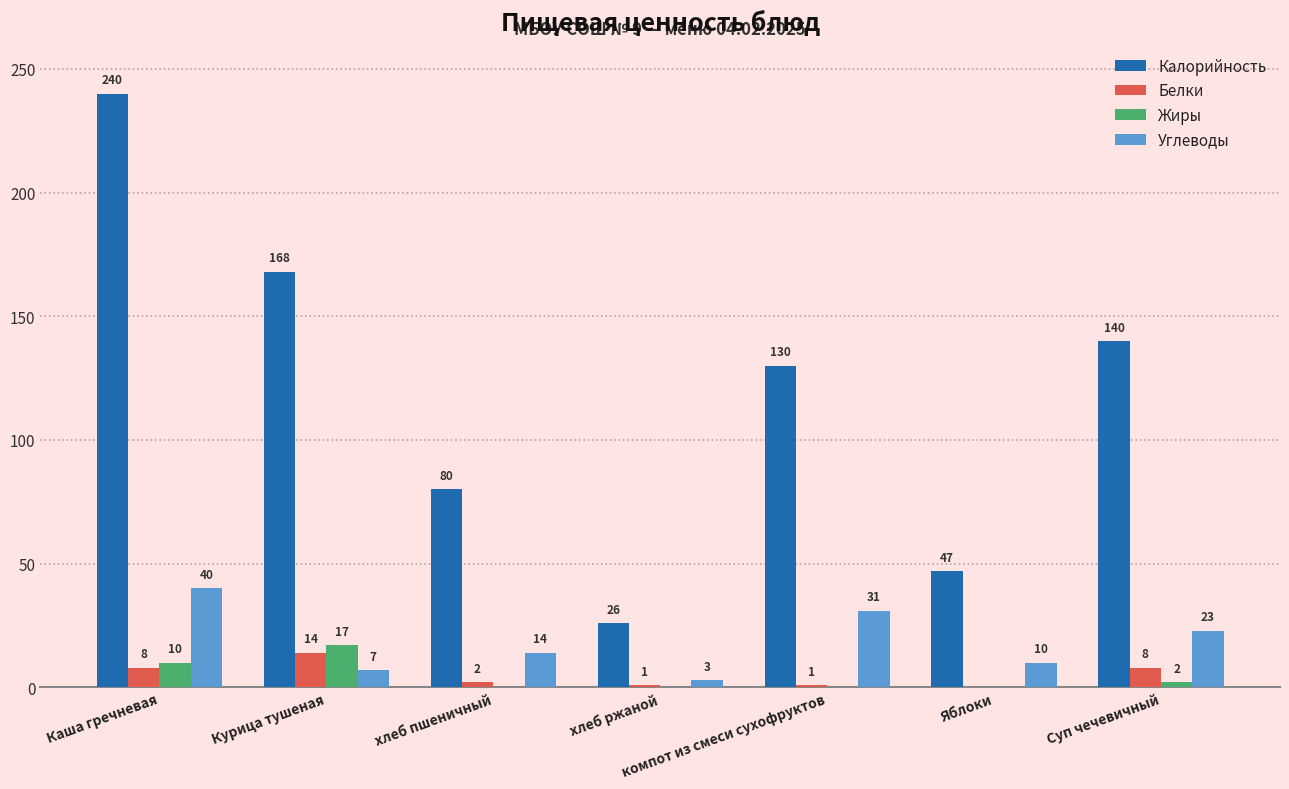

Which series has the largest range (max minus min)?

Калорийность